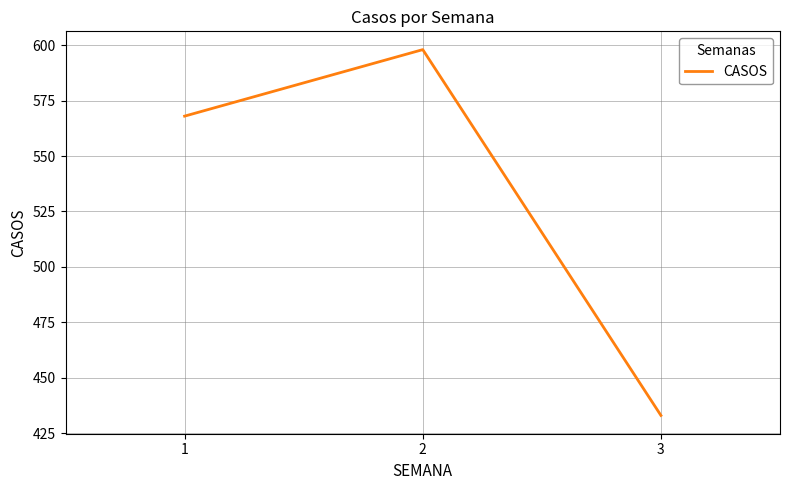

List the labels in order of value, largest first.

2, 1, 3